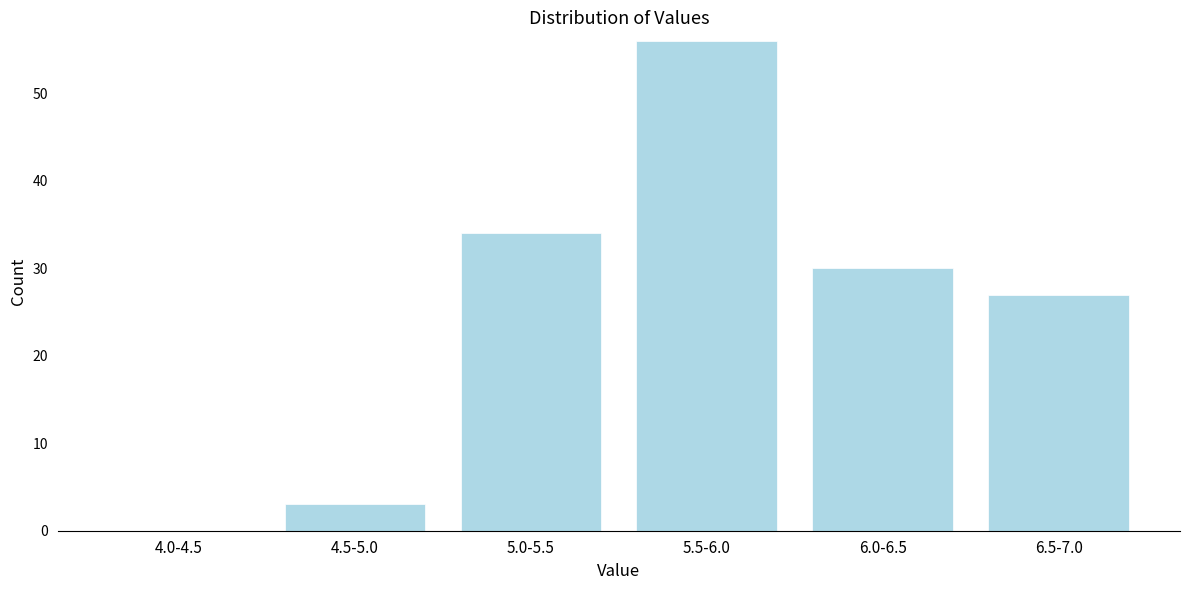

Reading left to right, what are all the values shown in this chart?

4.0-4.5=0	4.5-5.0=3	5.0-5.5=34	5.5-6.0=56	6.0-6.5=30	6.5-7.0=27